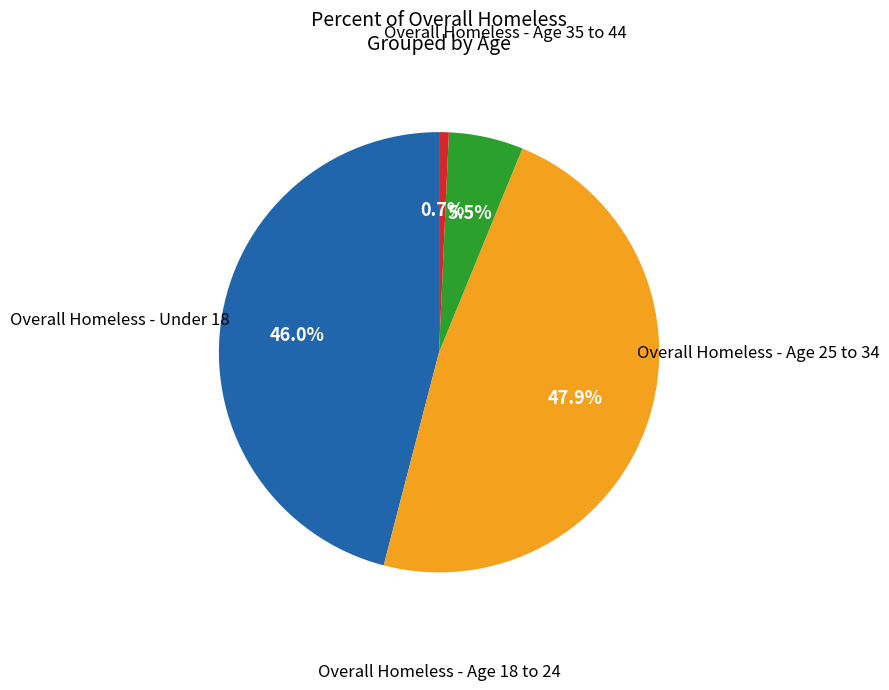

Is there any slice that represents more than half of the pie?

No